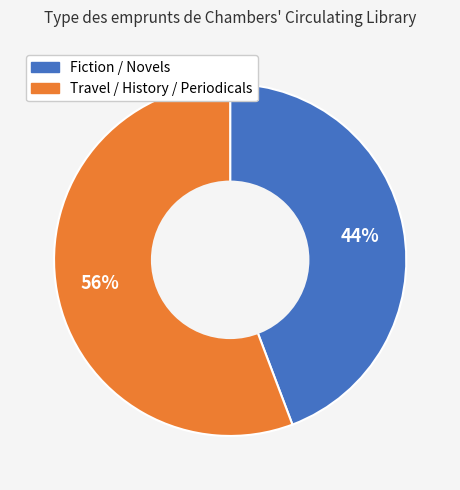

Count the number of slices in the pie.

2